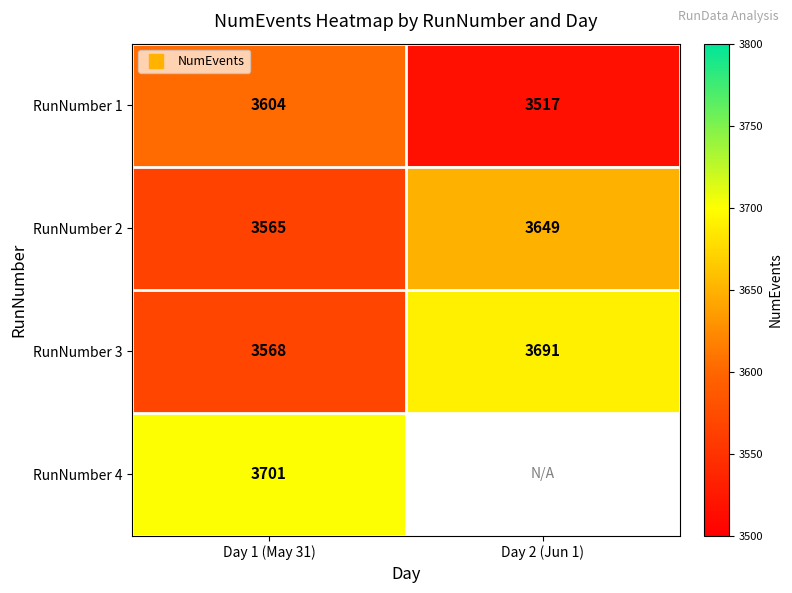

What is the difference between the maximum and minimum values in the RunNumber 3 series?

123.0